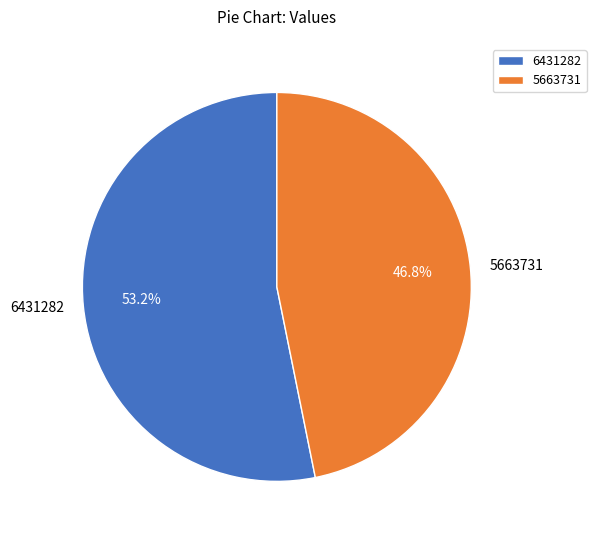

What percentage is NOT represented by 5663731?

53.2%